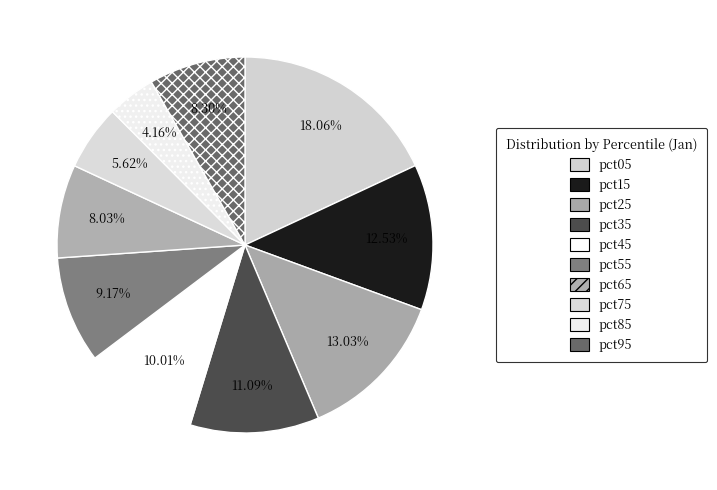

How many segments does this pie chart have?

10